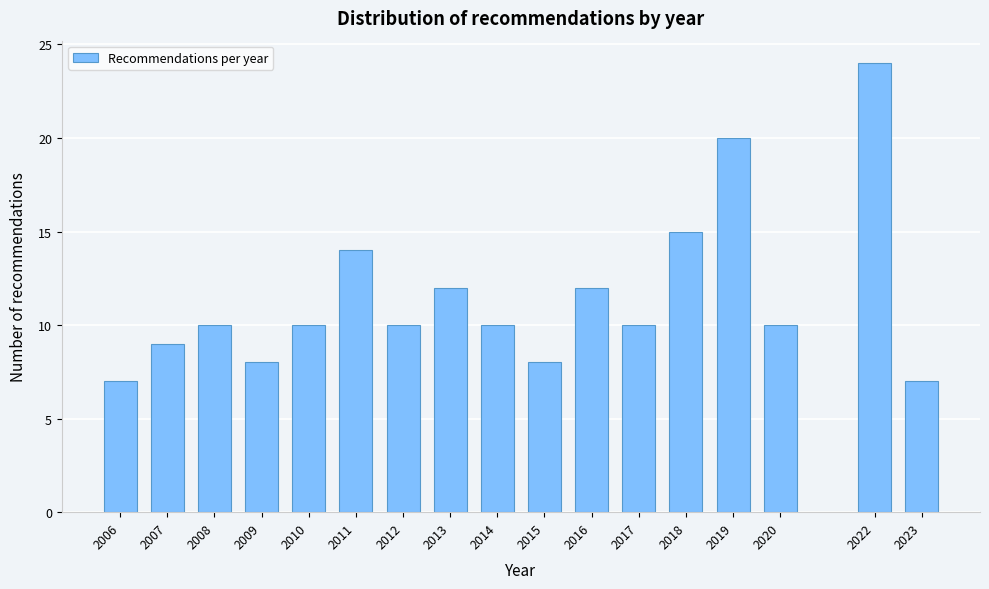

Reading left to right, transcribe all the data shown in this chart.

7	9	10	8	10	14	10	12	10	8	12	10	15	20	10	24	7